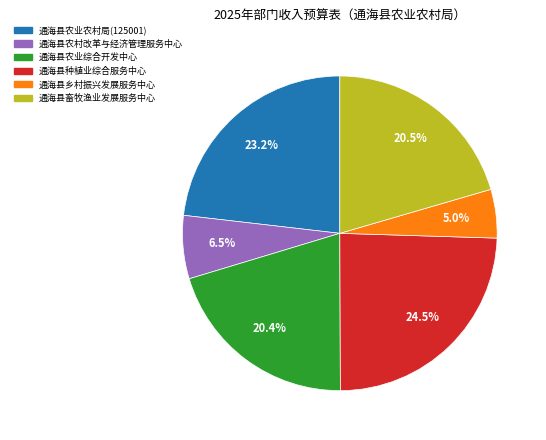

What is the largest slice in the pie chart?

通海县种植业综合服务中心